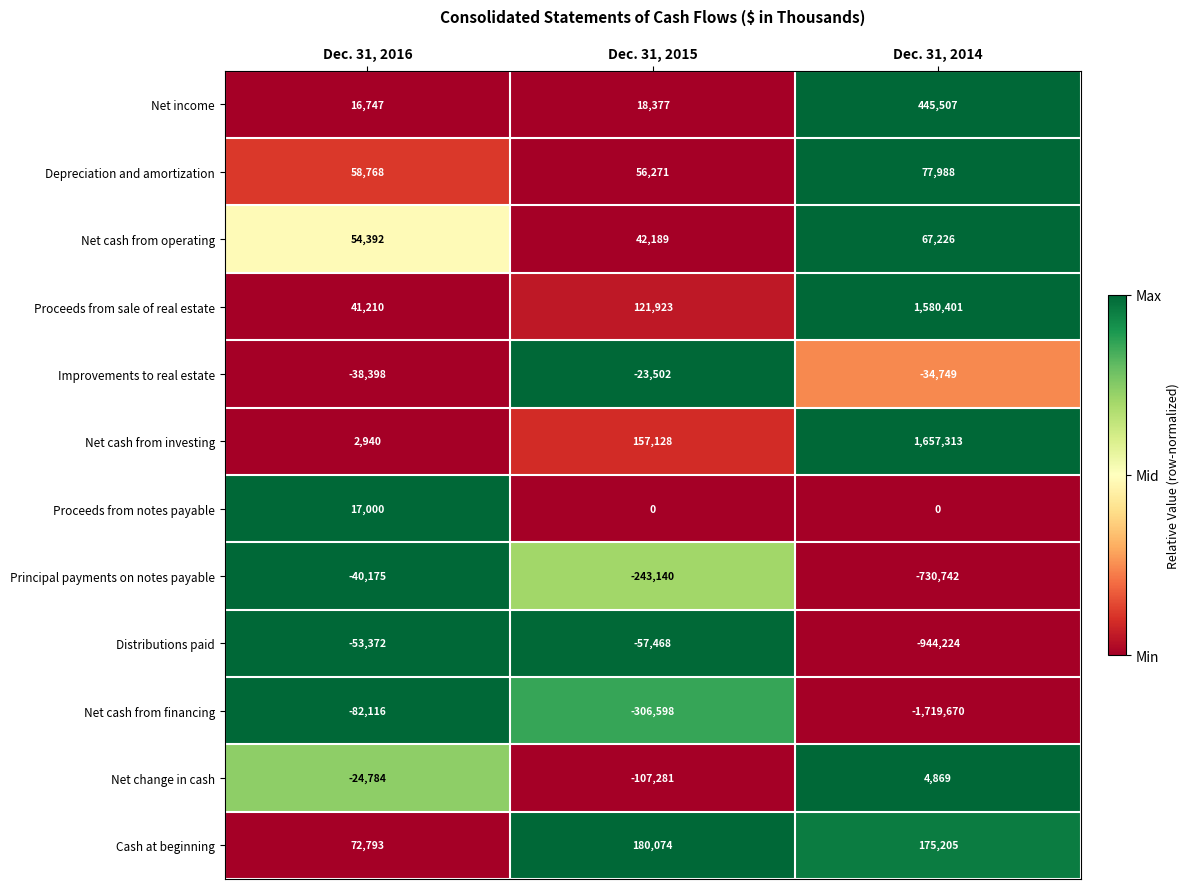

How many distinct data groups are displayed?

12